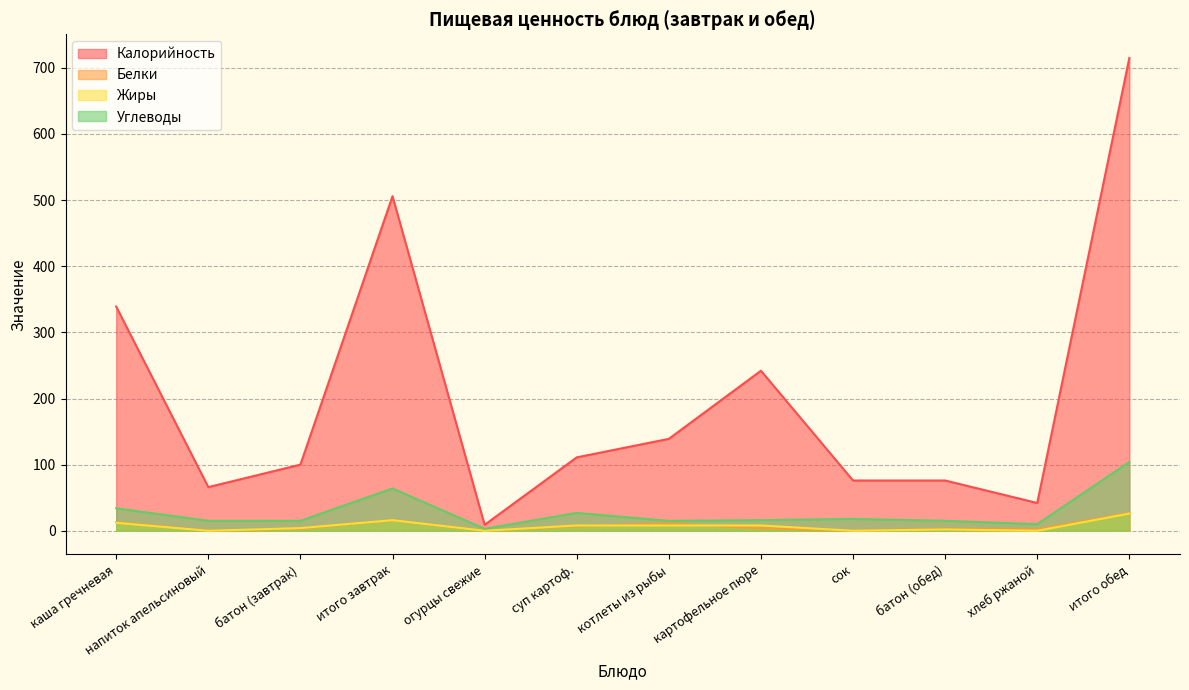

True or false: Жиры and Калорийность intersect in this chart.

False